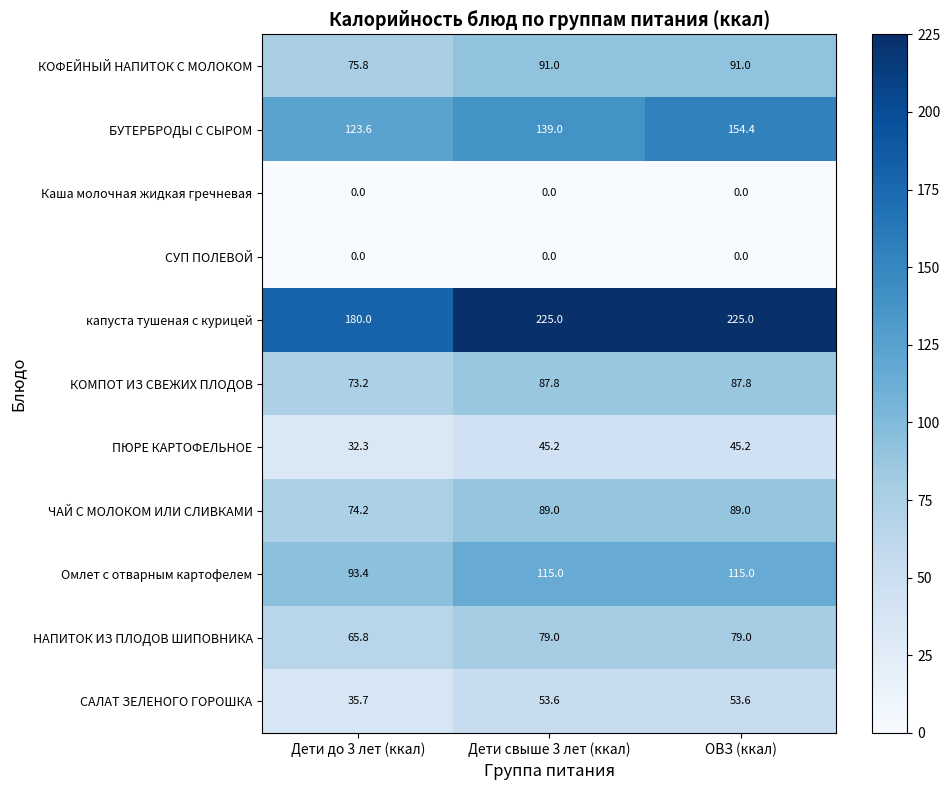

At how many categories does at least one series exceed 121?

3